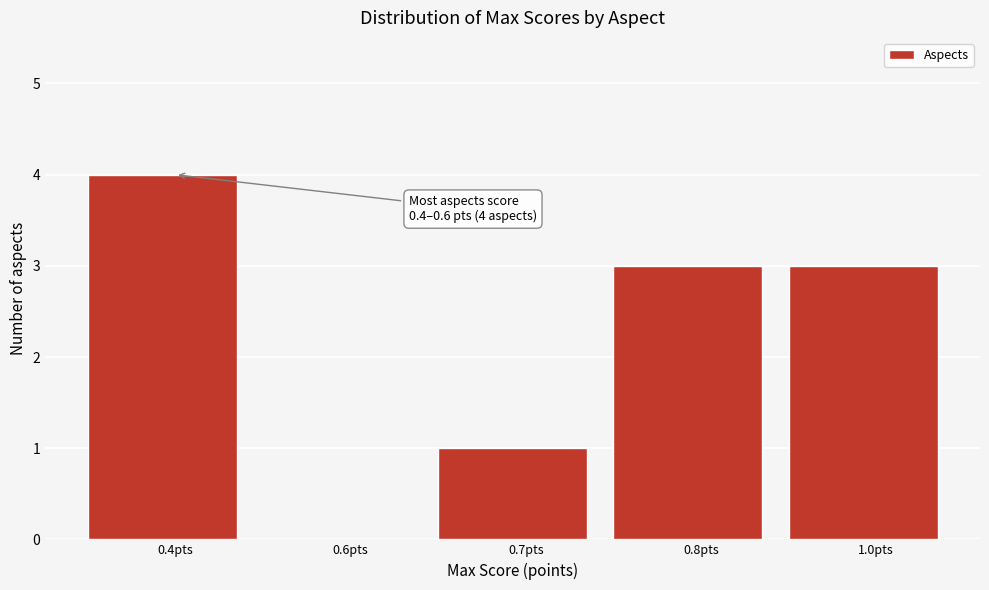

Reading right to left, transcribe all the data shown in this chart.

1.0pts=3	0.8pts=3	0.7pts=1	0.6pts=0	0.4pts=4